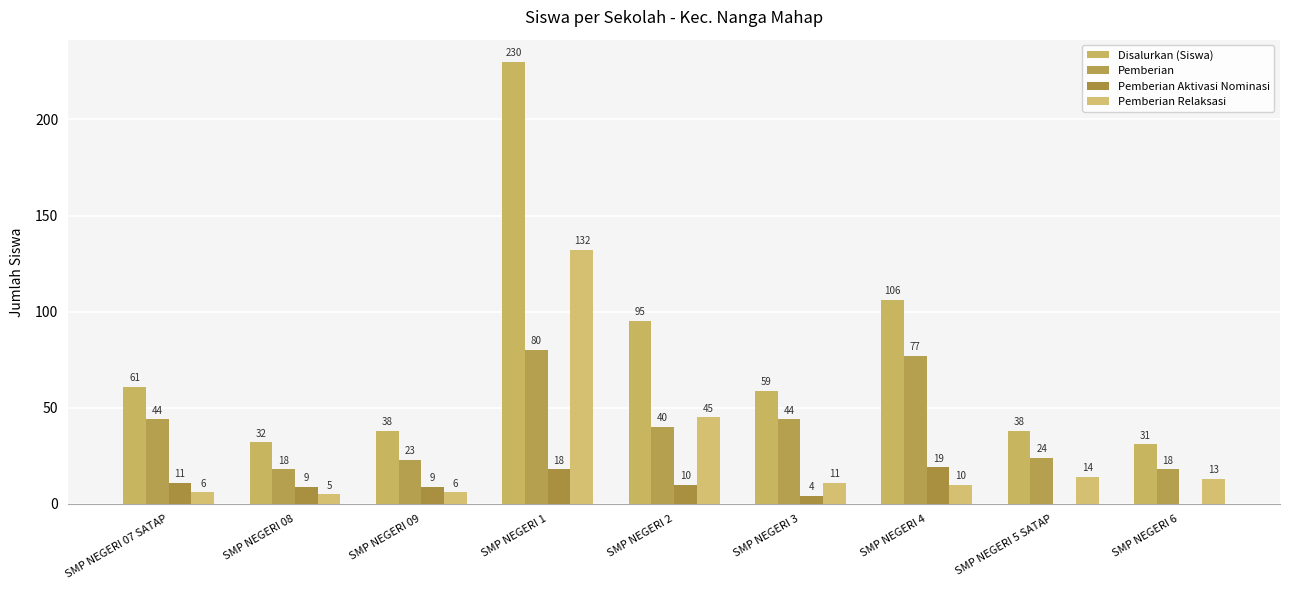

What is the sum of all Pemberian Relaksasi values?

242